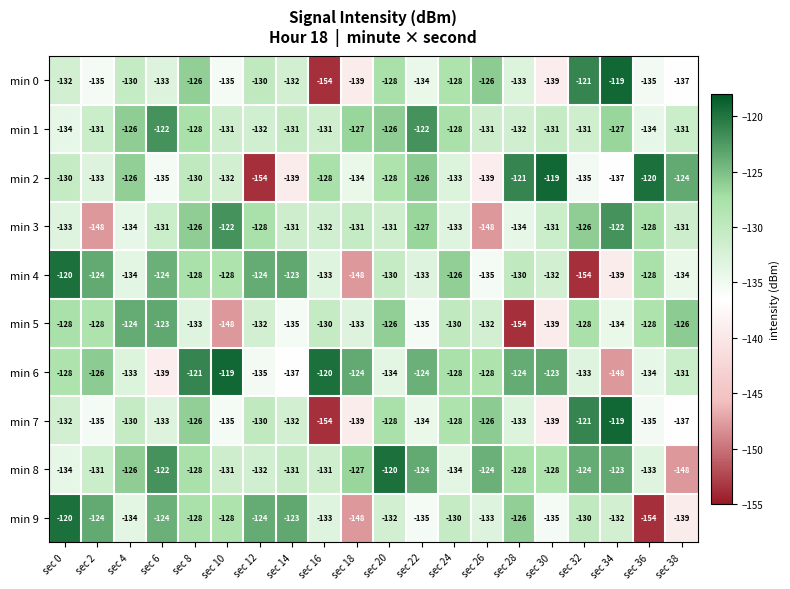

Count the number of categories in the chart.

20